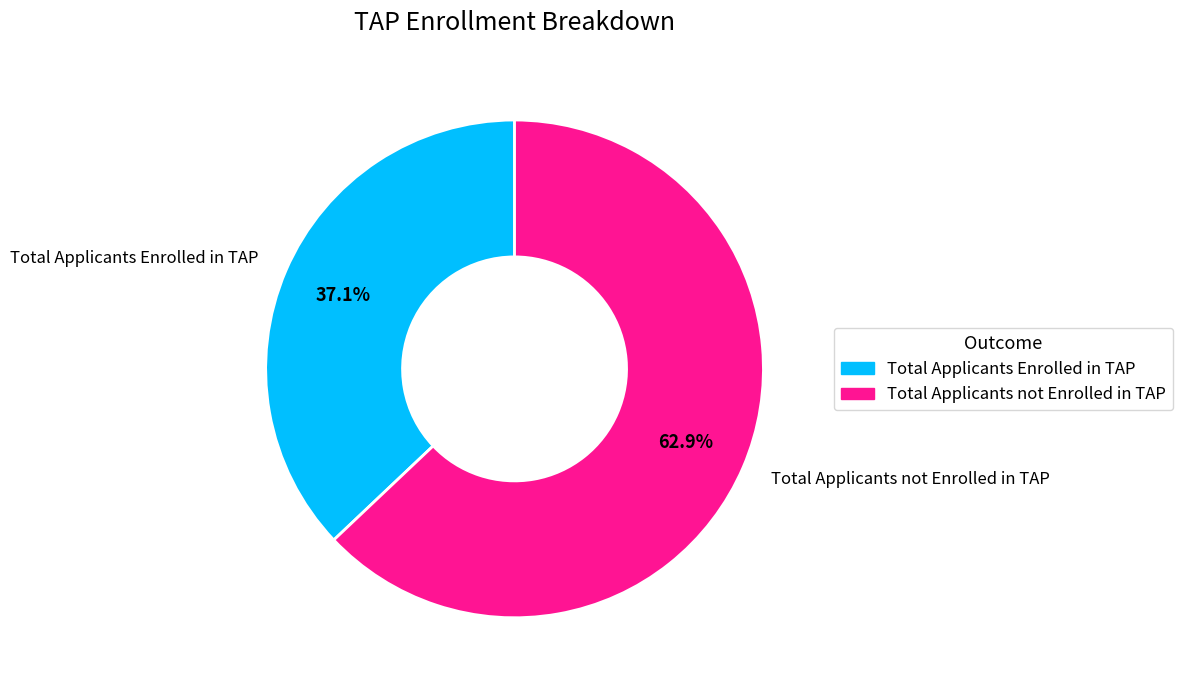

How many segments does this pie chart have?

2